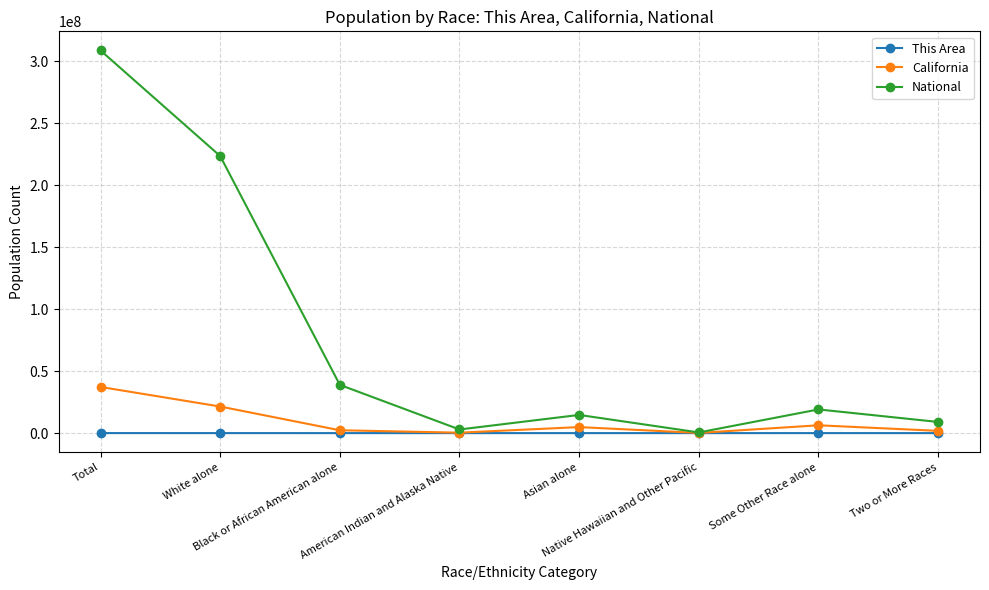

Rank the series at Some Other Race alone from lowest to highest value.

This Area, California, National